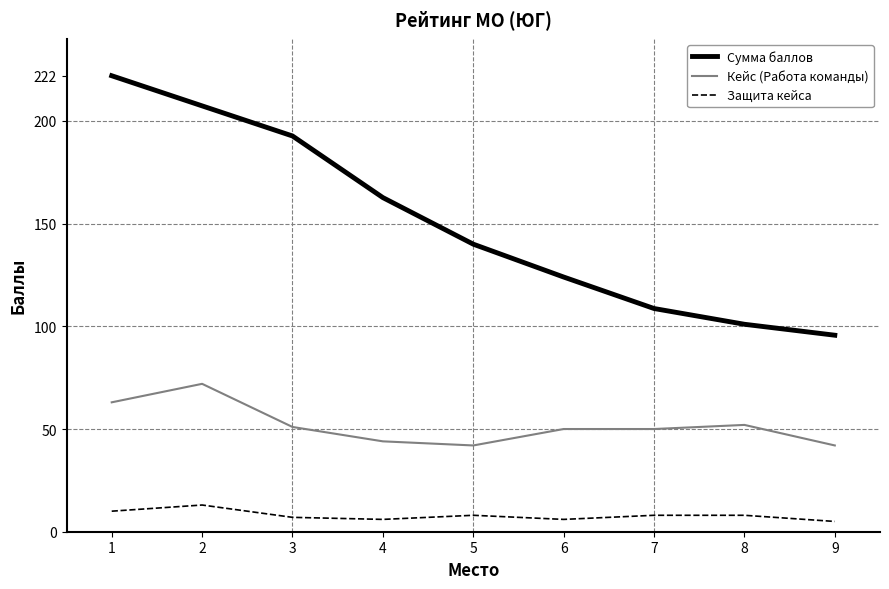

What are all the series names shown in the legend?

Сумма баллов, Кейс (Работа команды), Защита кейса